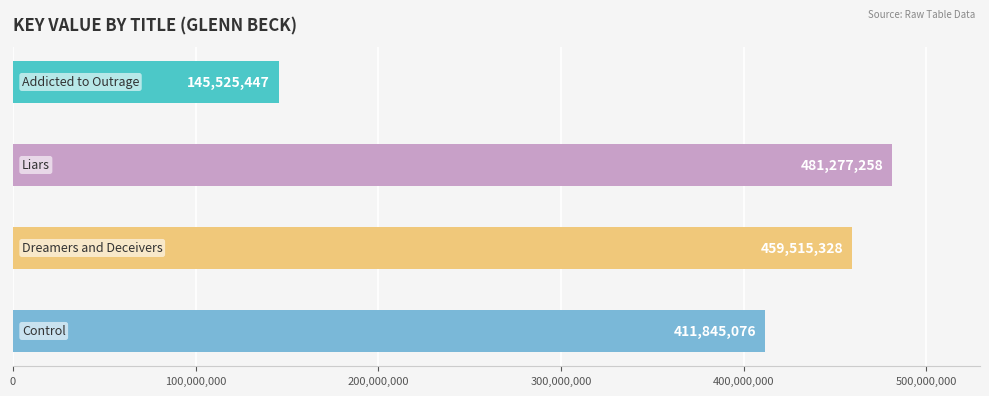

What is the value of the 3rd bar from the top?

459515328